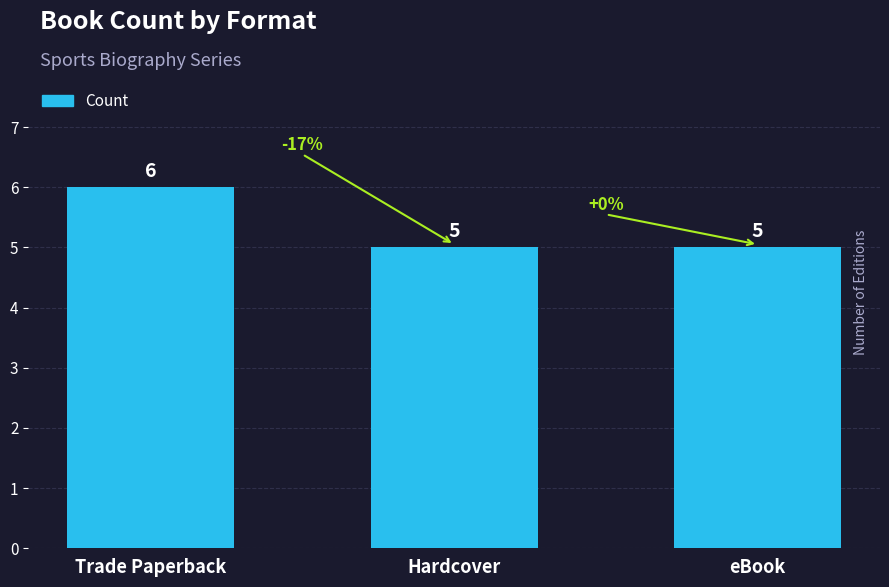

Between Trade Paperback and Hardcover, which is larger?

Trade Paperback